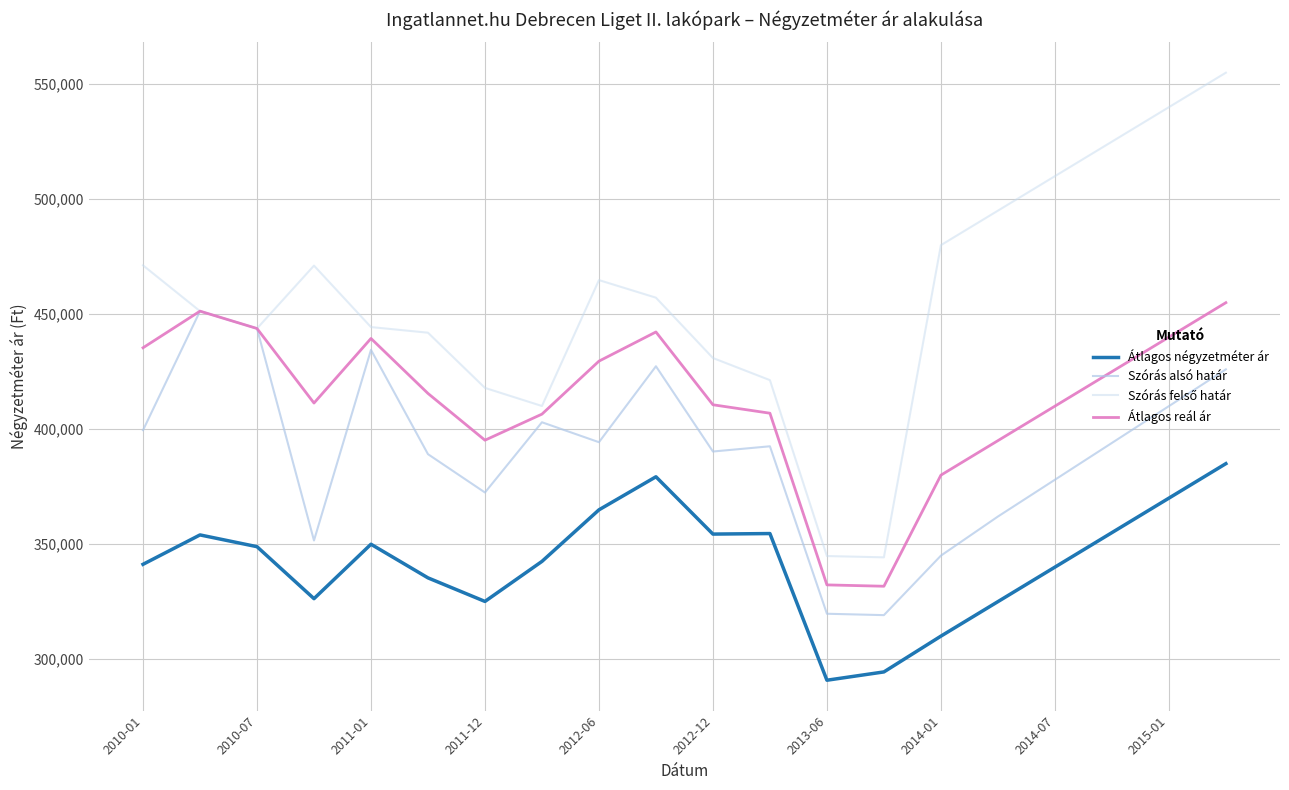

What is the difference between the maximum and minimum values in the Átlagos négyzetméter ár series?

94169